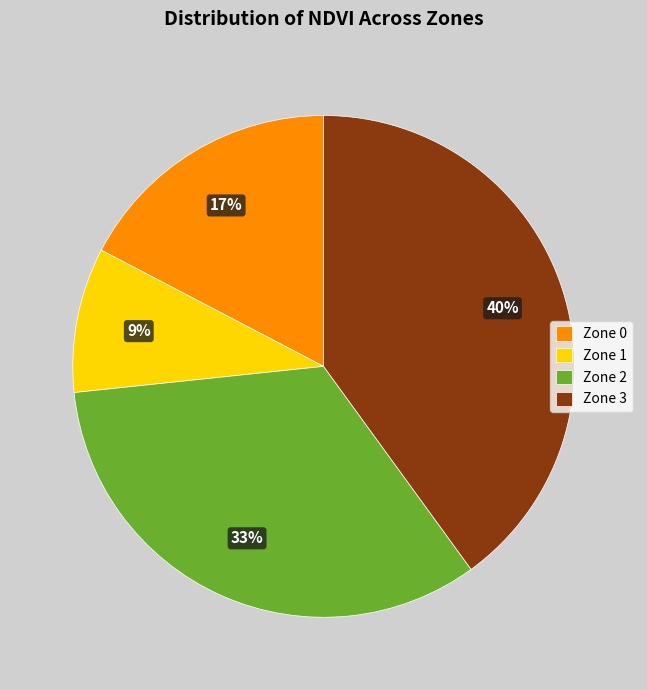

Does Zone 1 represent more than half of the total?

No